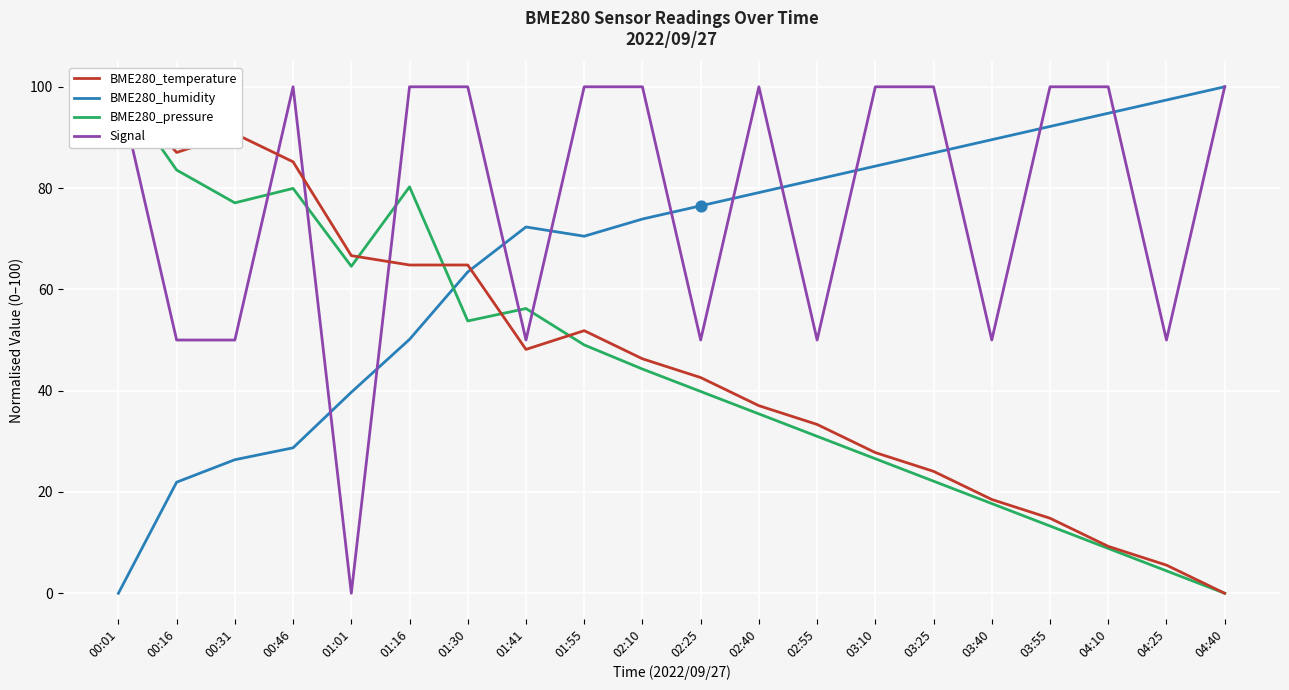

Which series has the largest total across all categories?

Signal